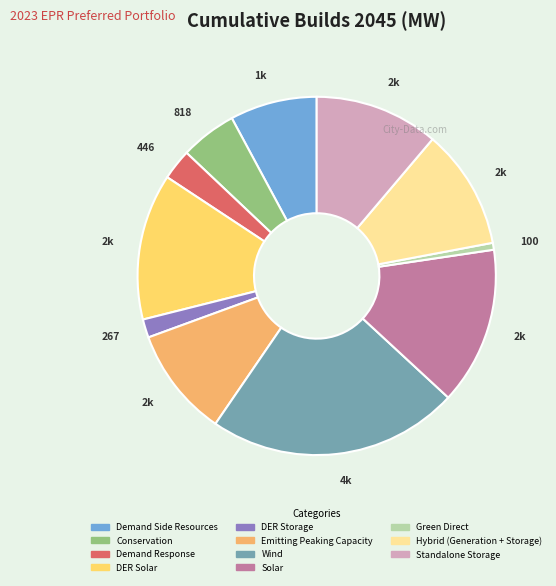

Combined, do Green Direct and Demand Response account for over 50%?

No